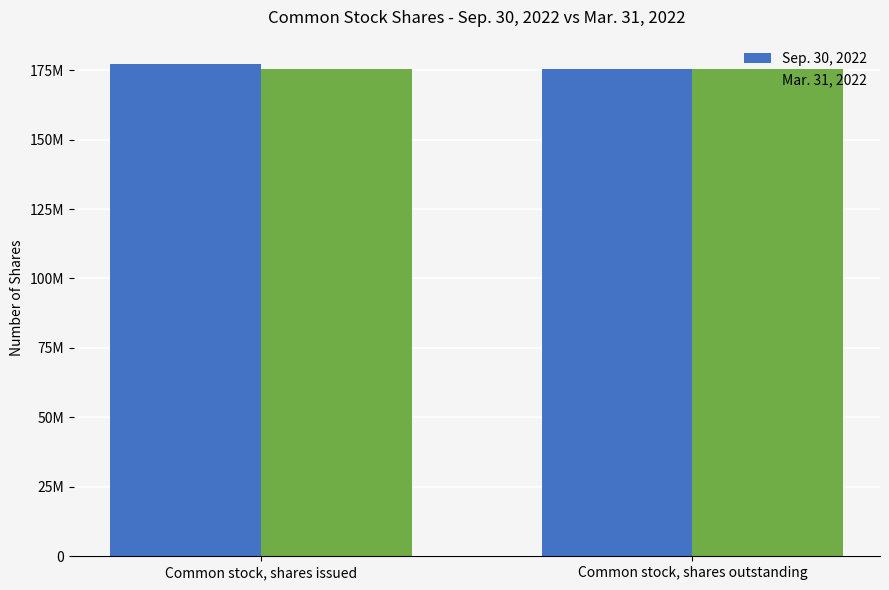

What are all the series names shown in the legend?

Sep. 30, 2022, Mar. 31, 2022